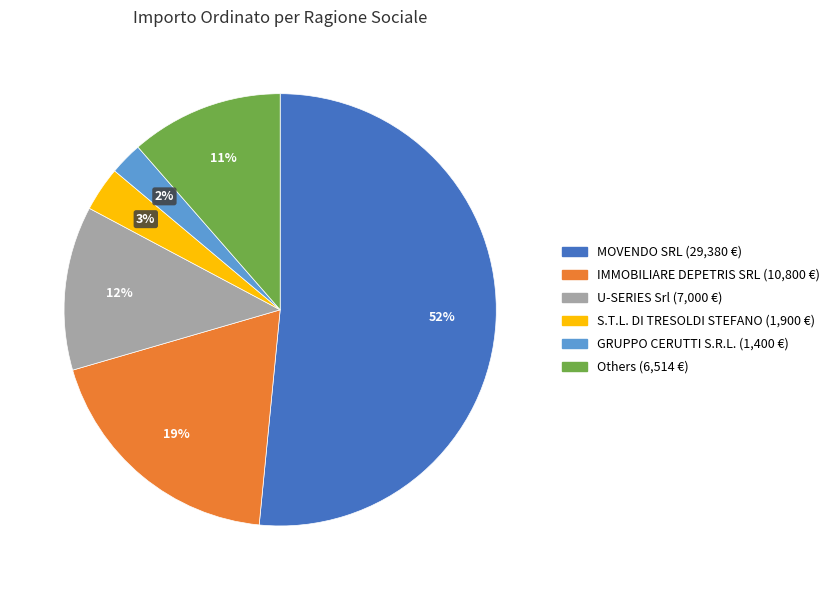

Does any single category account for the majority?

Yes